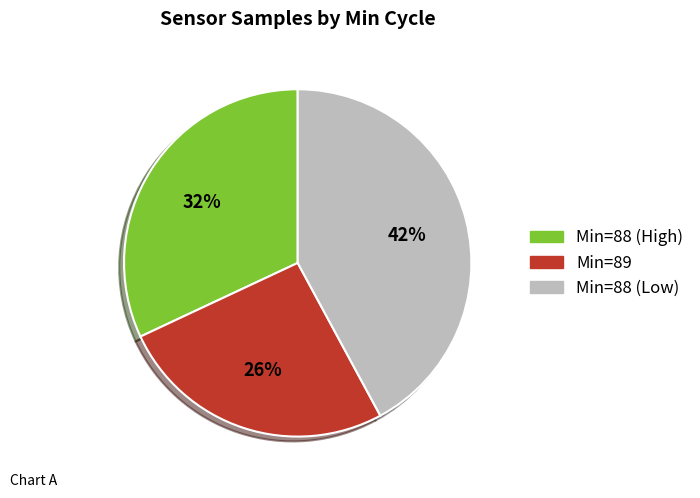

Is there any slice that represents more than half of the pie?

No